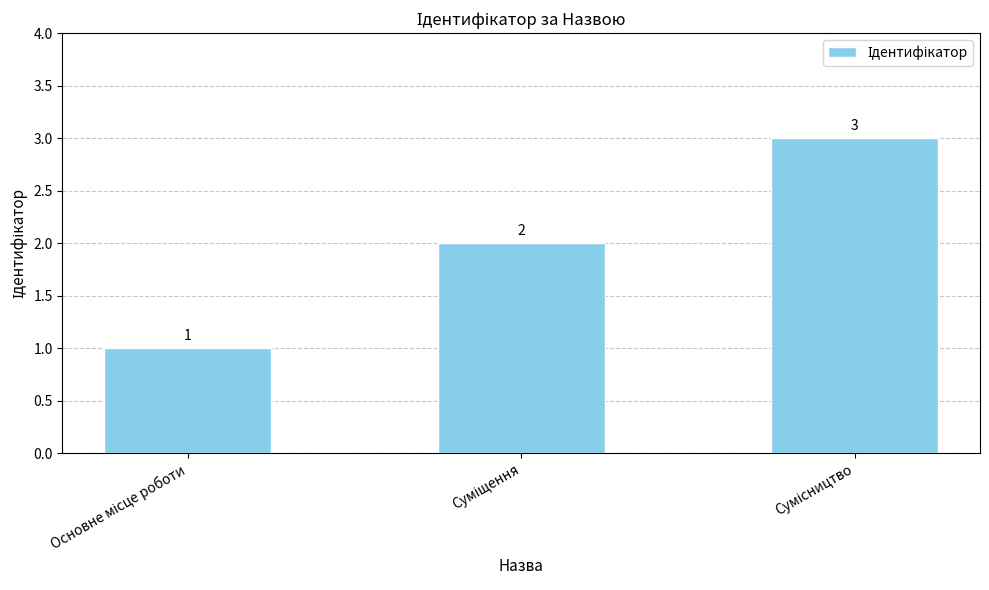

Count the values in the range 1 to 3.

3